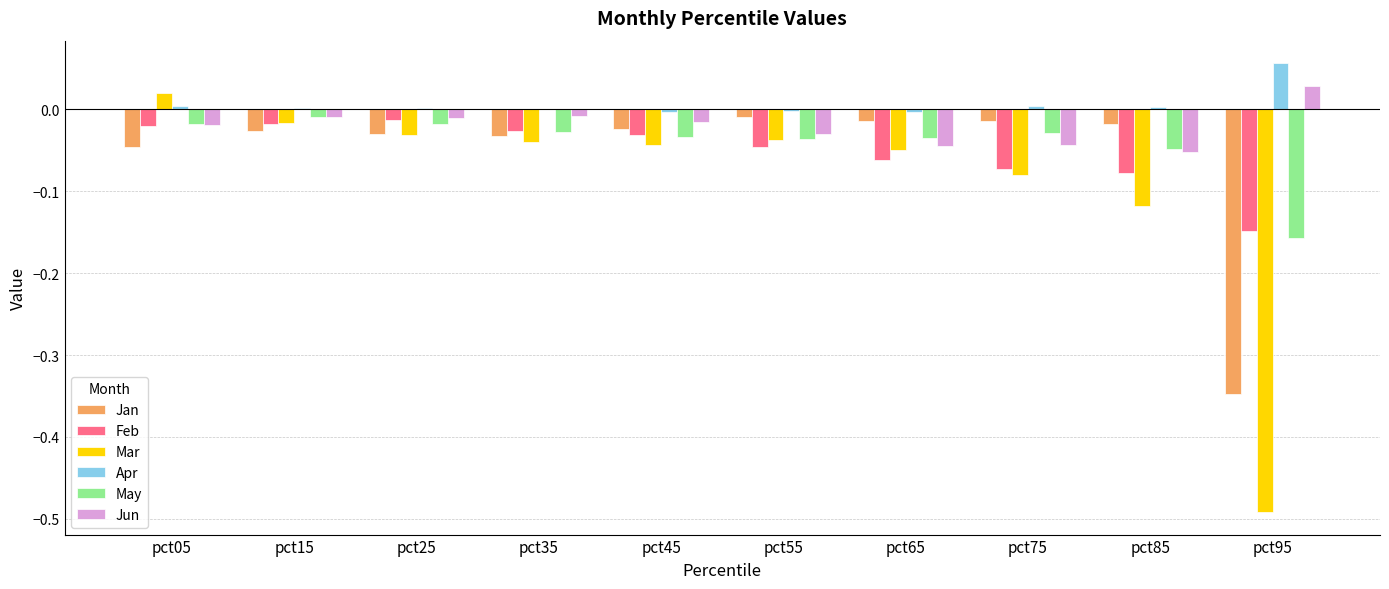

Which label corresponds to the largest value in the chart?

pct95